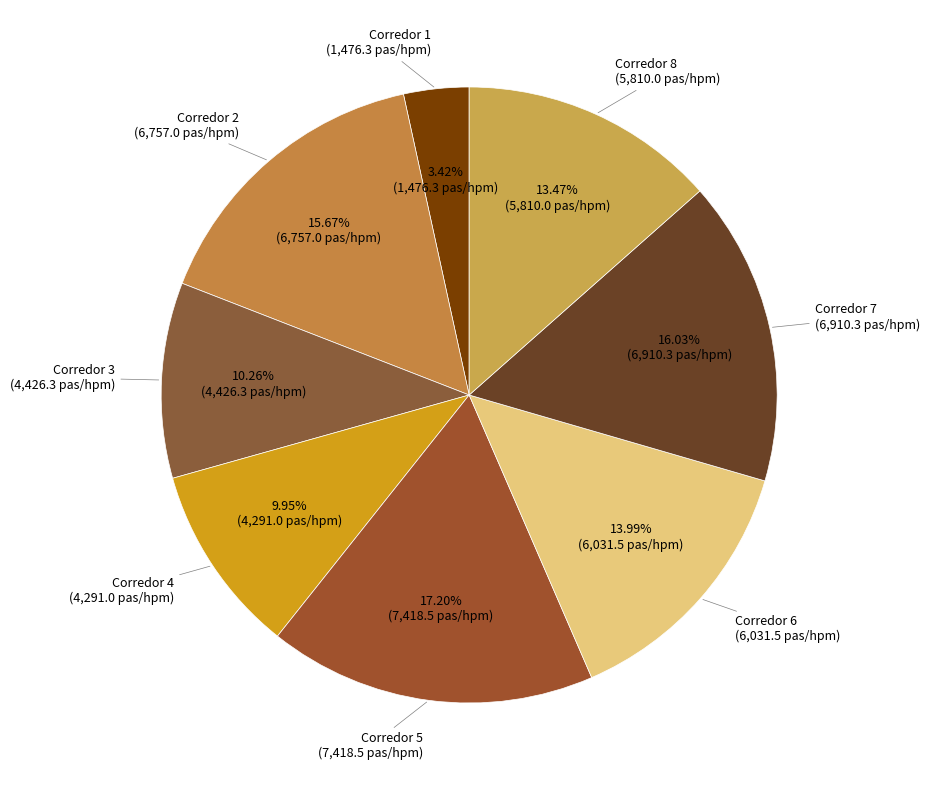

True or false: Corredor 1 accounts for 3% of the total.

True